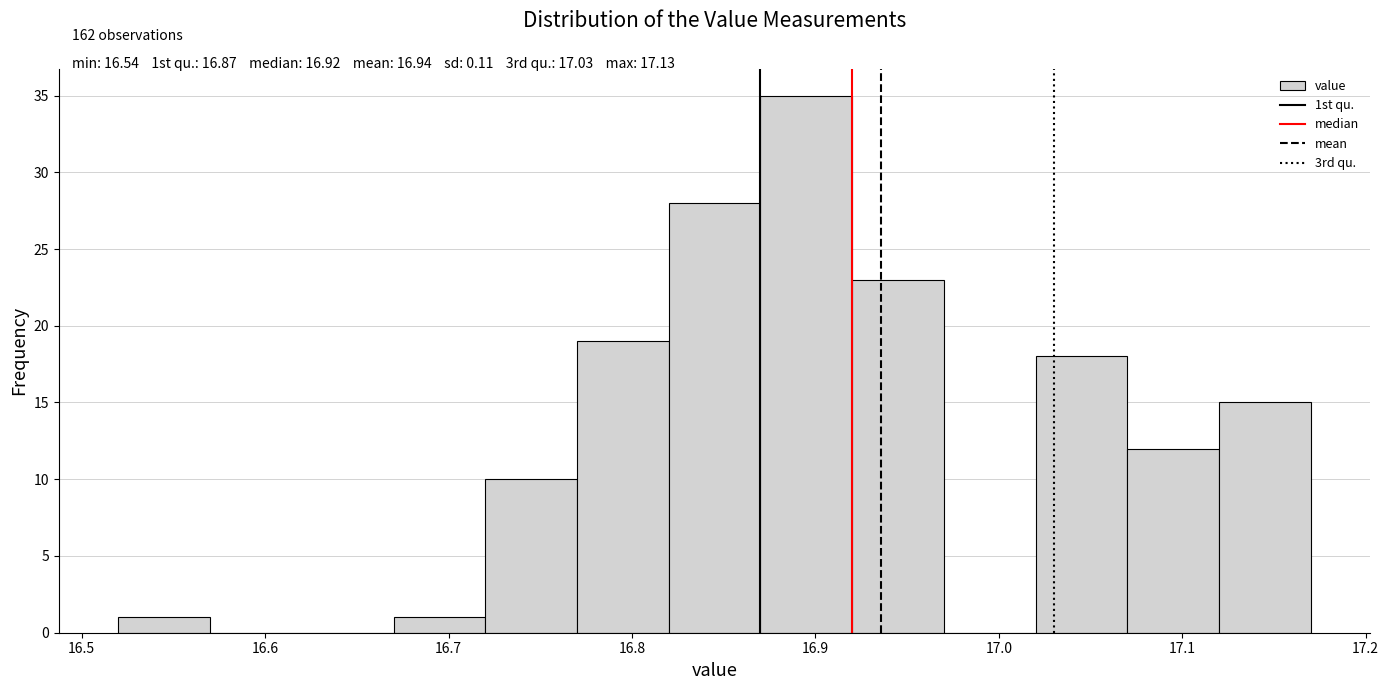

Over which range of the x-axis is the bar tallest?

16.87 to 16.92